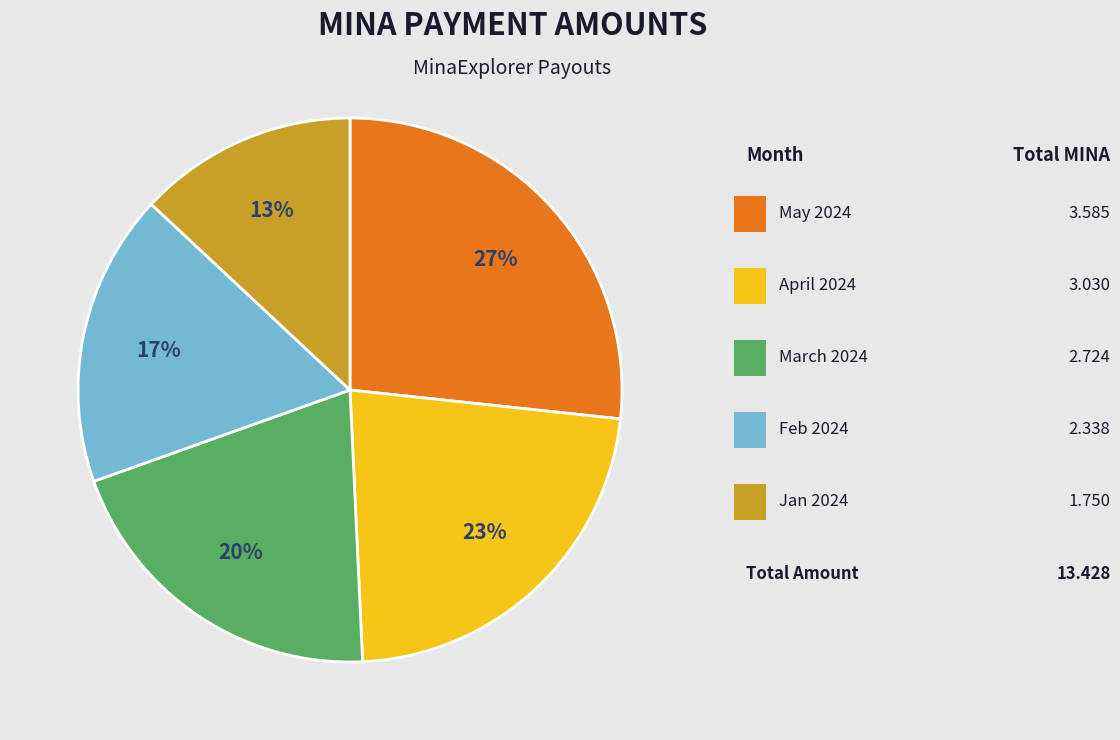

To the nearest percent, what is the average slice percentage?

20%